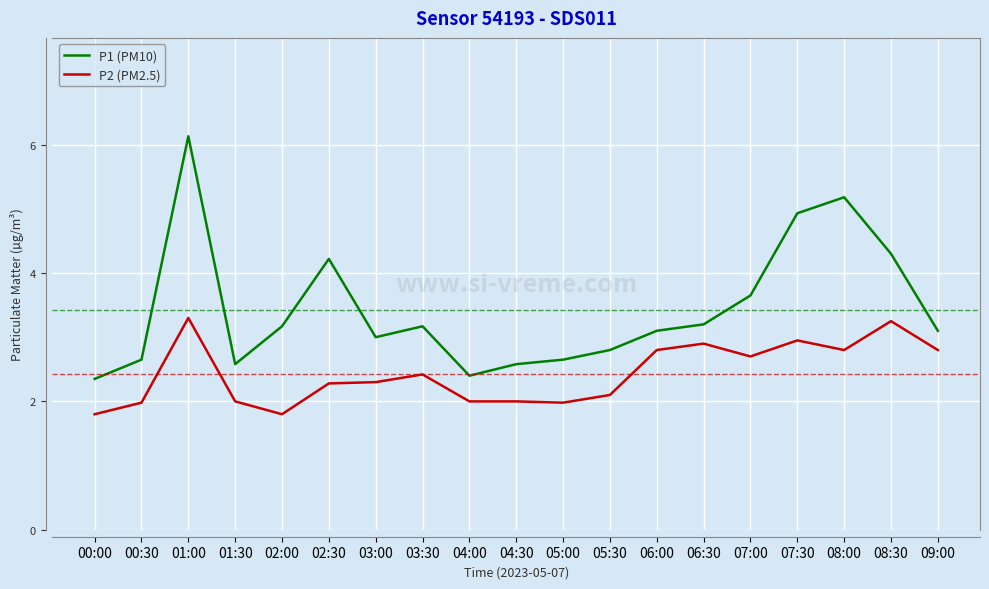

What is the greatest value displayed?

6.1